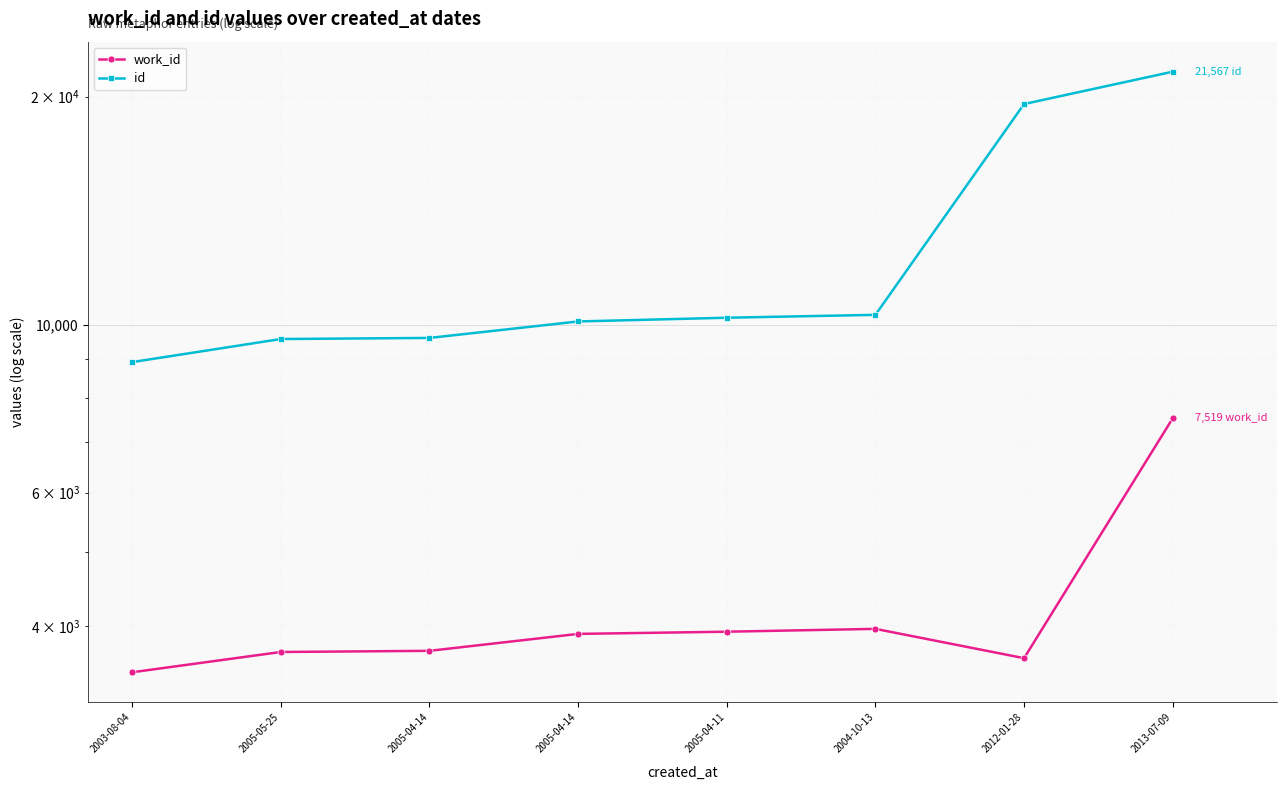

At which label does work_id reach its peak?

2013-07-09